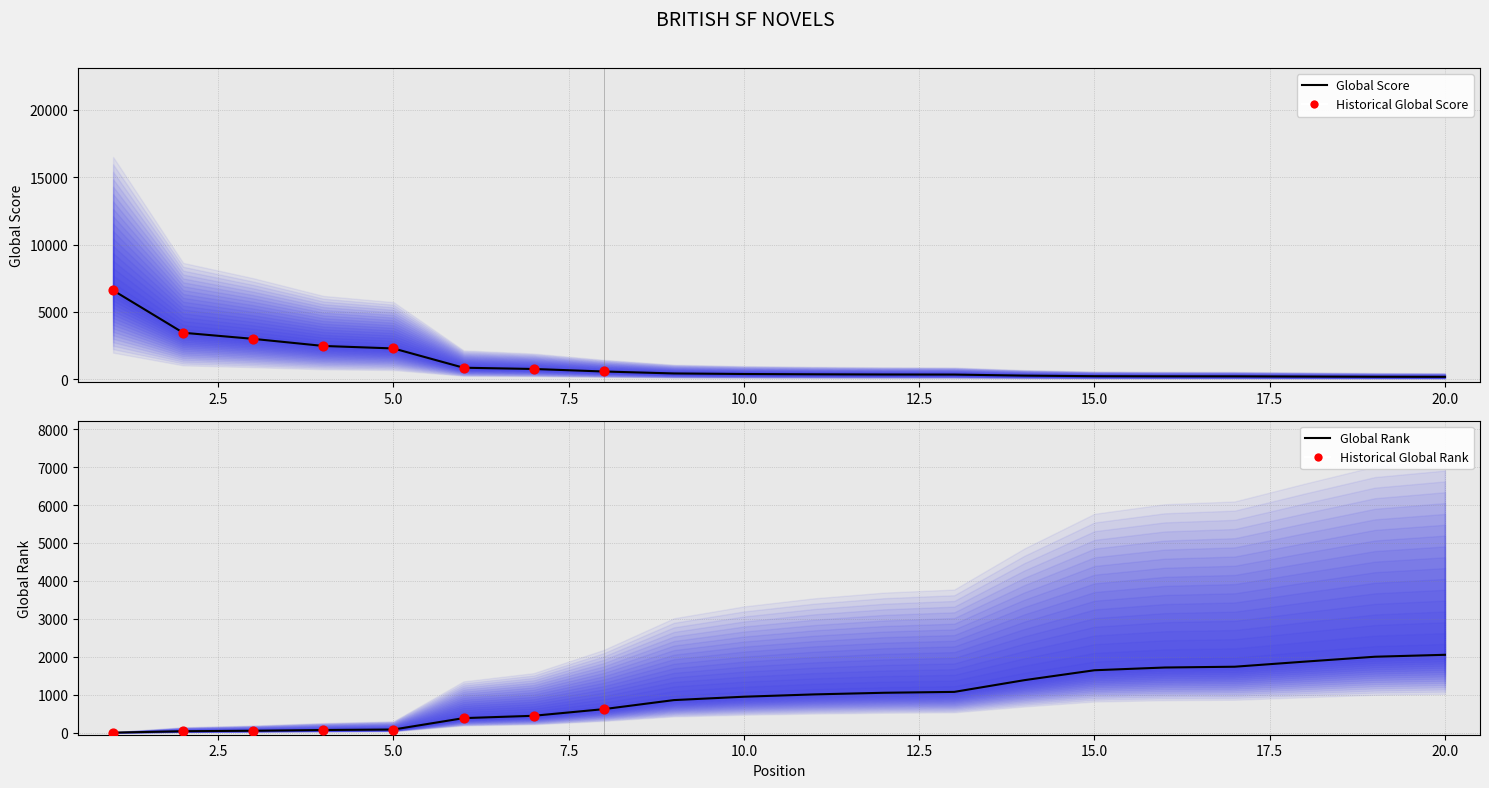

Which series has the largest Y range (max minus min)?

Global Score